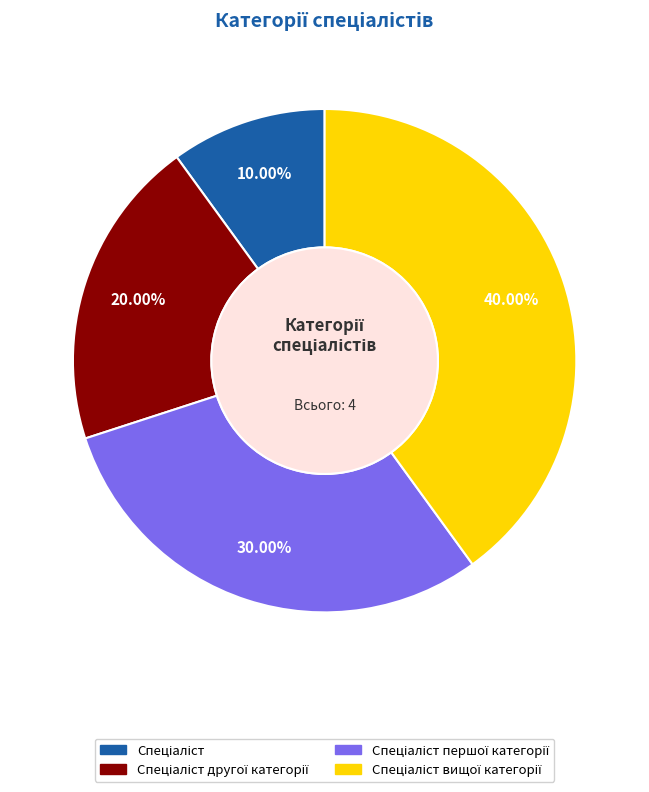

Is there any slice that represents more than half of the pie?

No